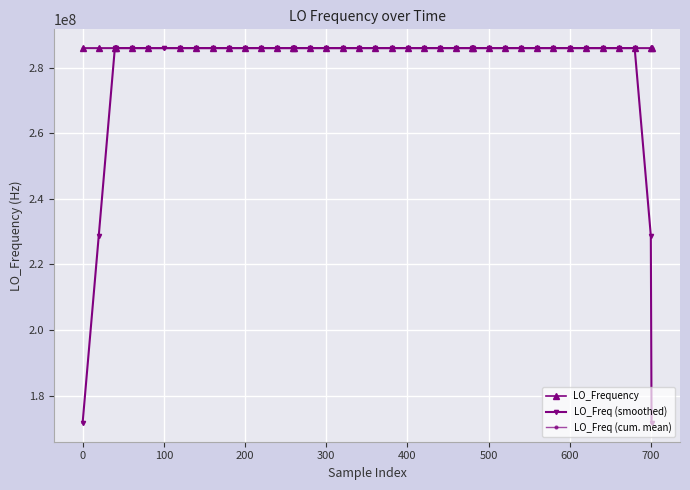

In LO_Freq (cum. mean), how many points are higher than both neighbors (excluding endpoints)?

6